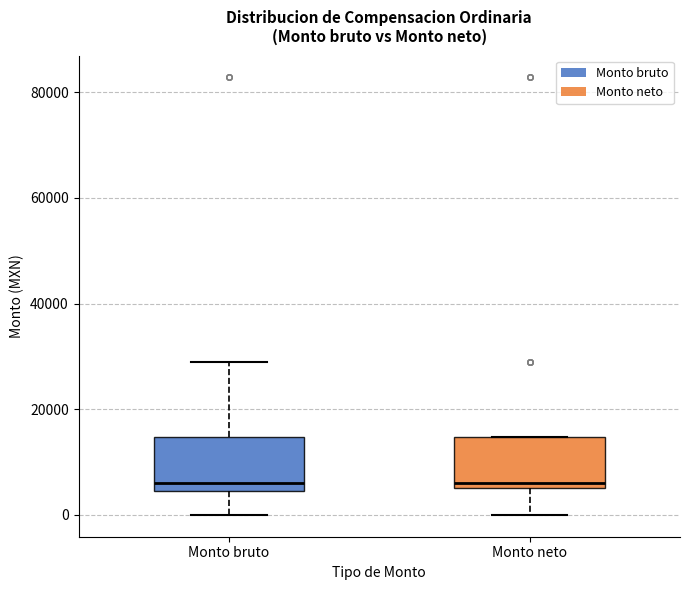

Where is the lower edge of the box for Monto neto on the y-axis? The values are not printed on the chart, so give them approximately, as read against the axis.

6000